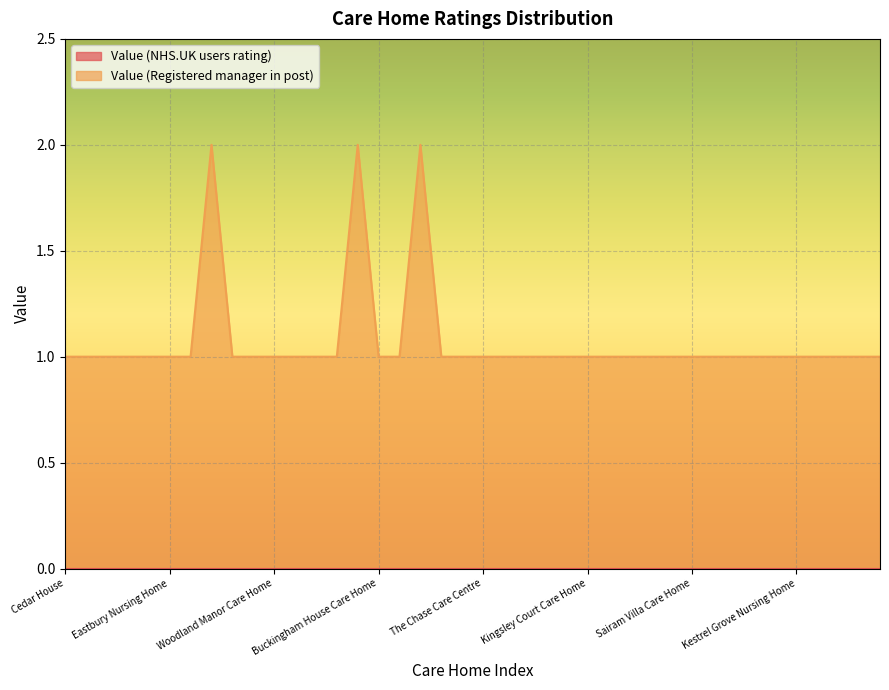

Does the chart display data point markers on the line(s)?

No